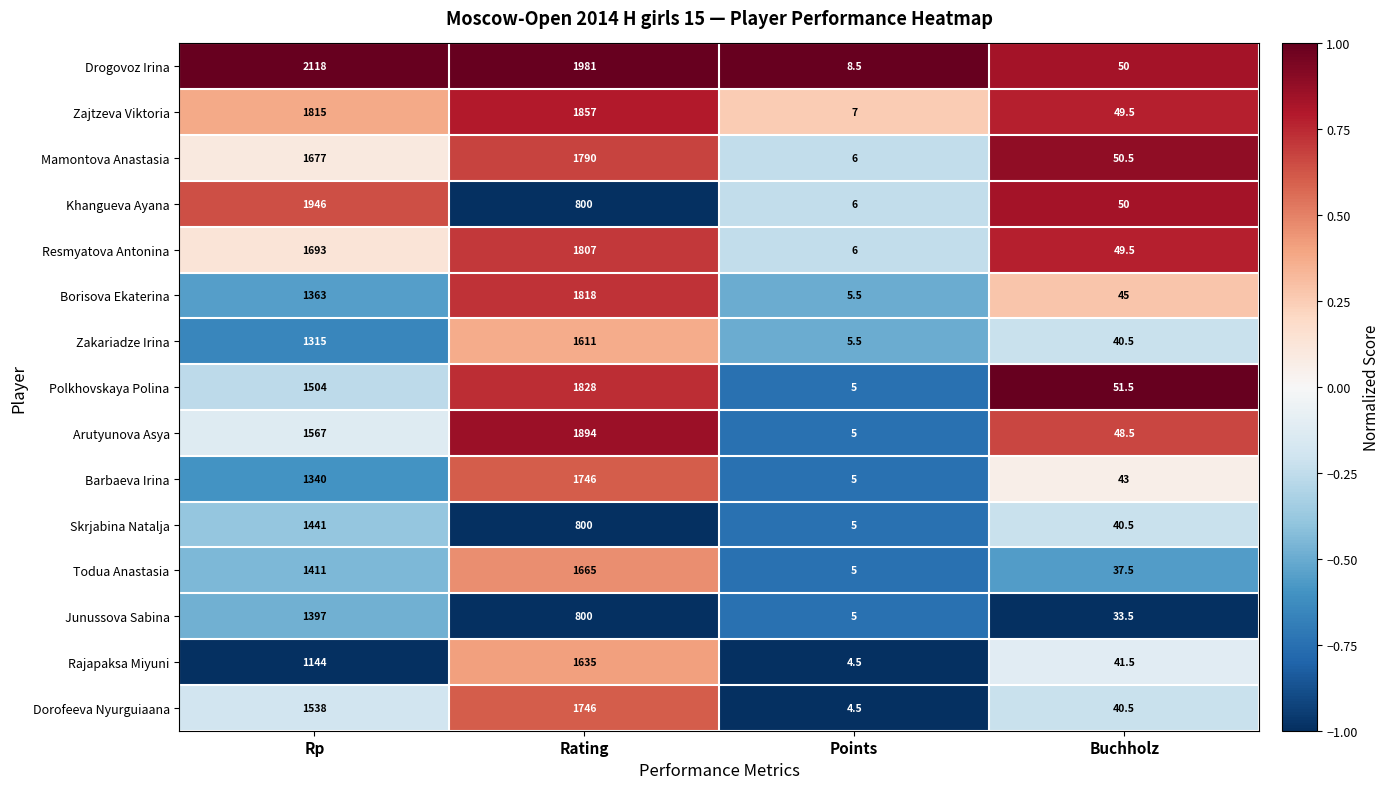

True or false: Khangueva Ayana has a value of 800.0 at Rating.

True